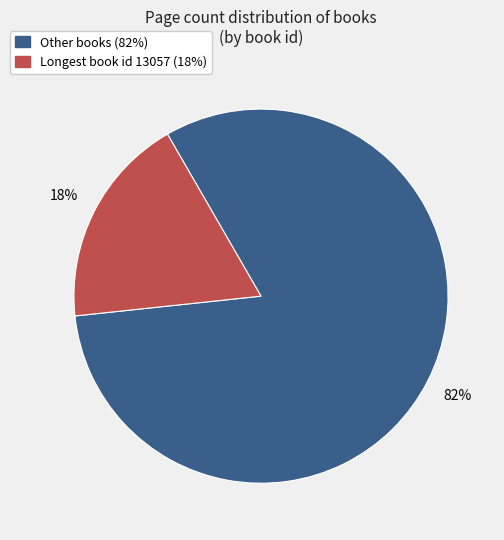

To the nearest percent, what is the average slice percentage?

50%